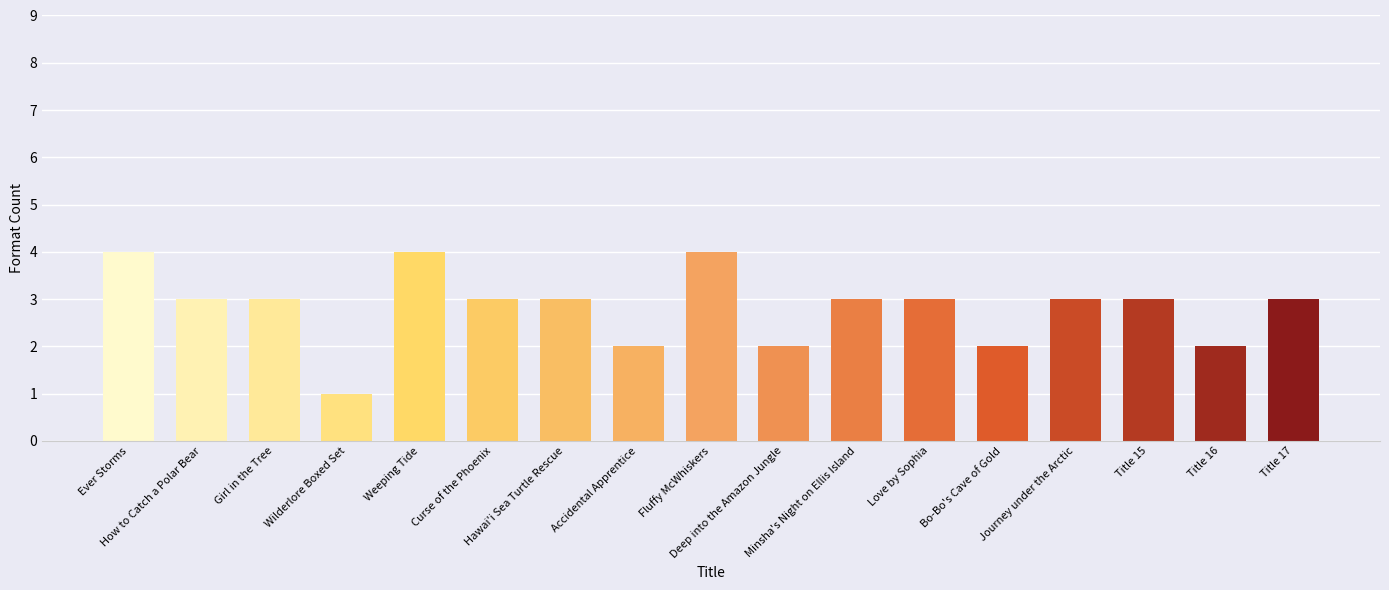

What is the average value?

3